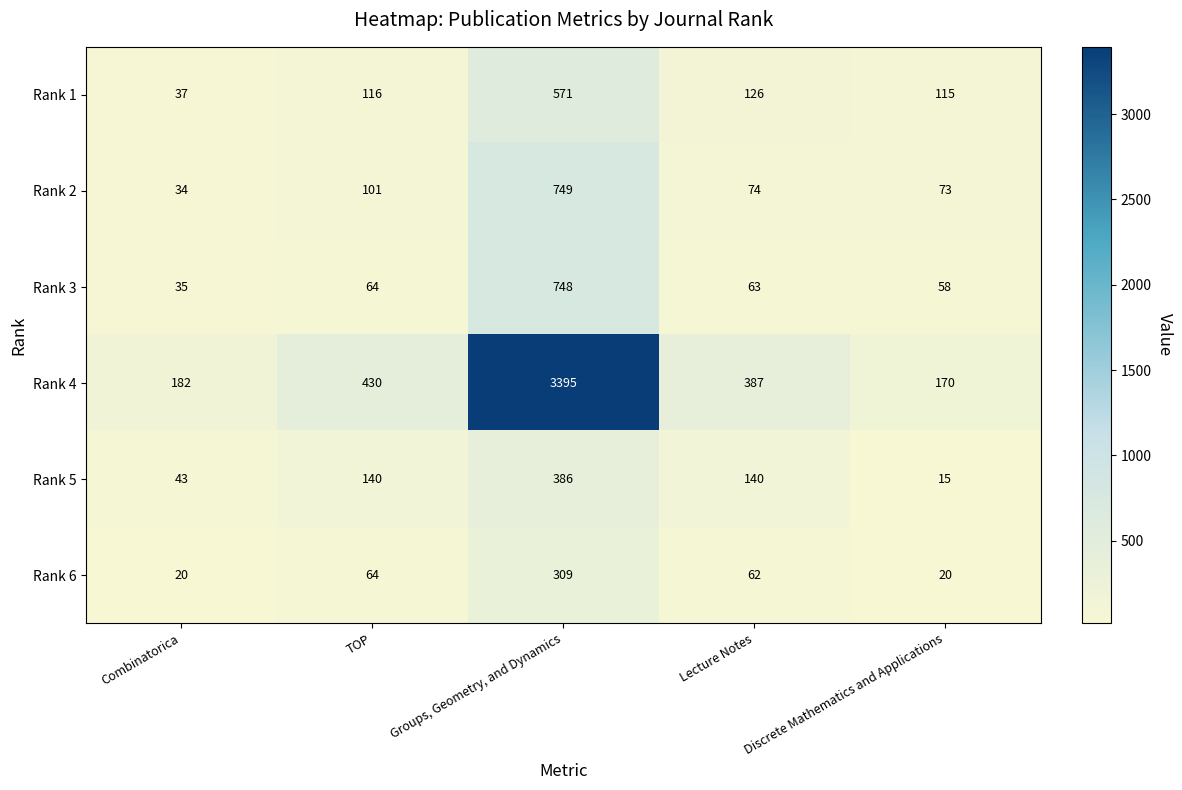

What is the average value of the Rank 3 series?

194